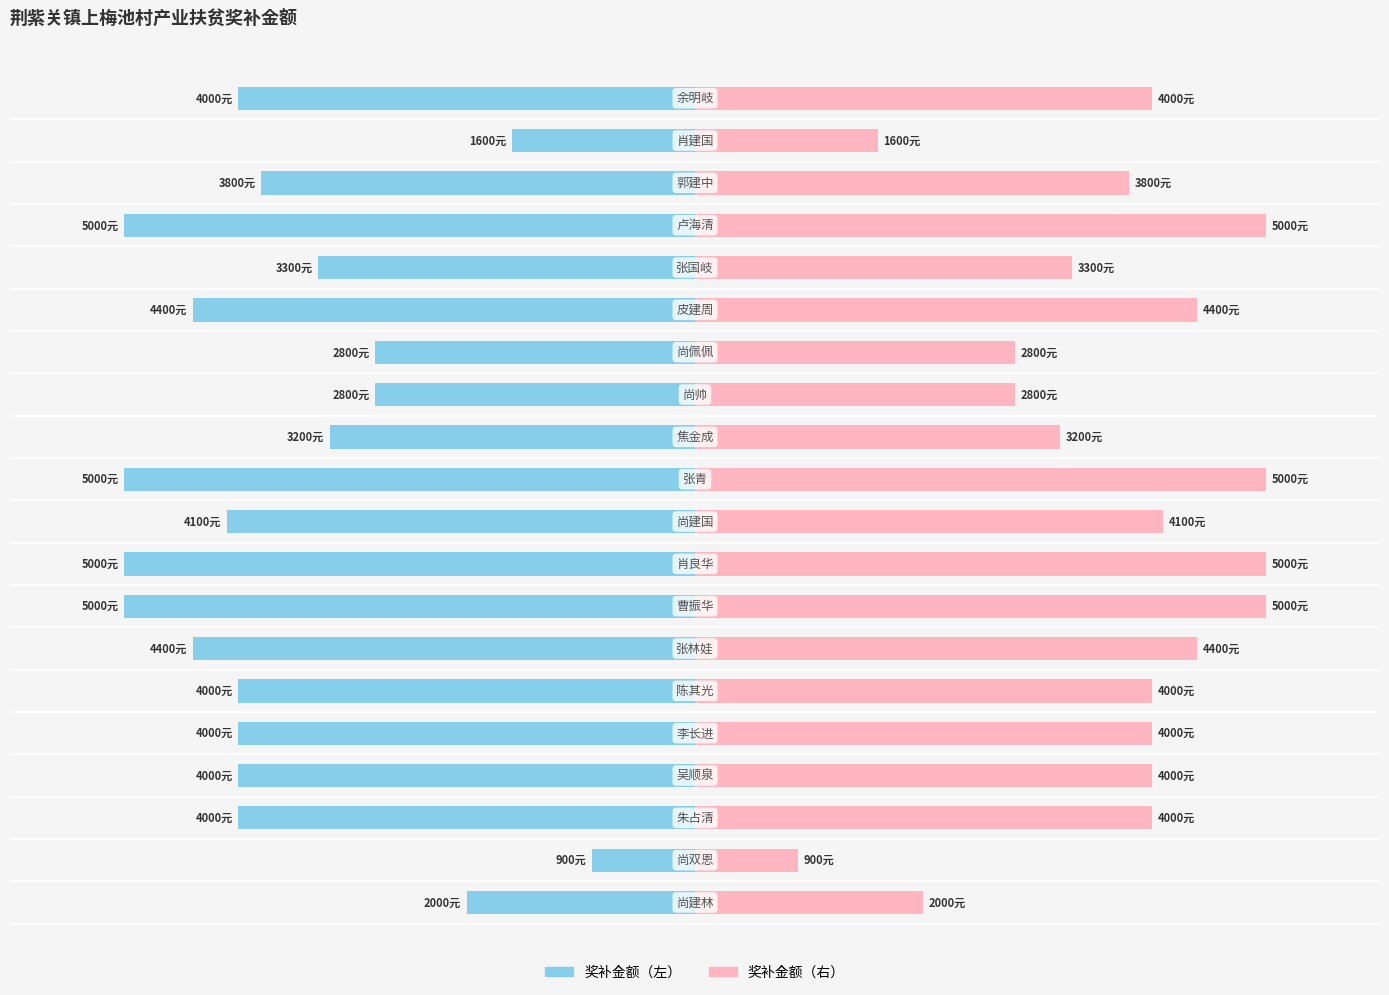

At 9, list the series in order from largest to smallest.

奖补金额（元）-右, 奖补金额（元）-左